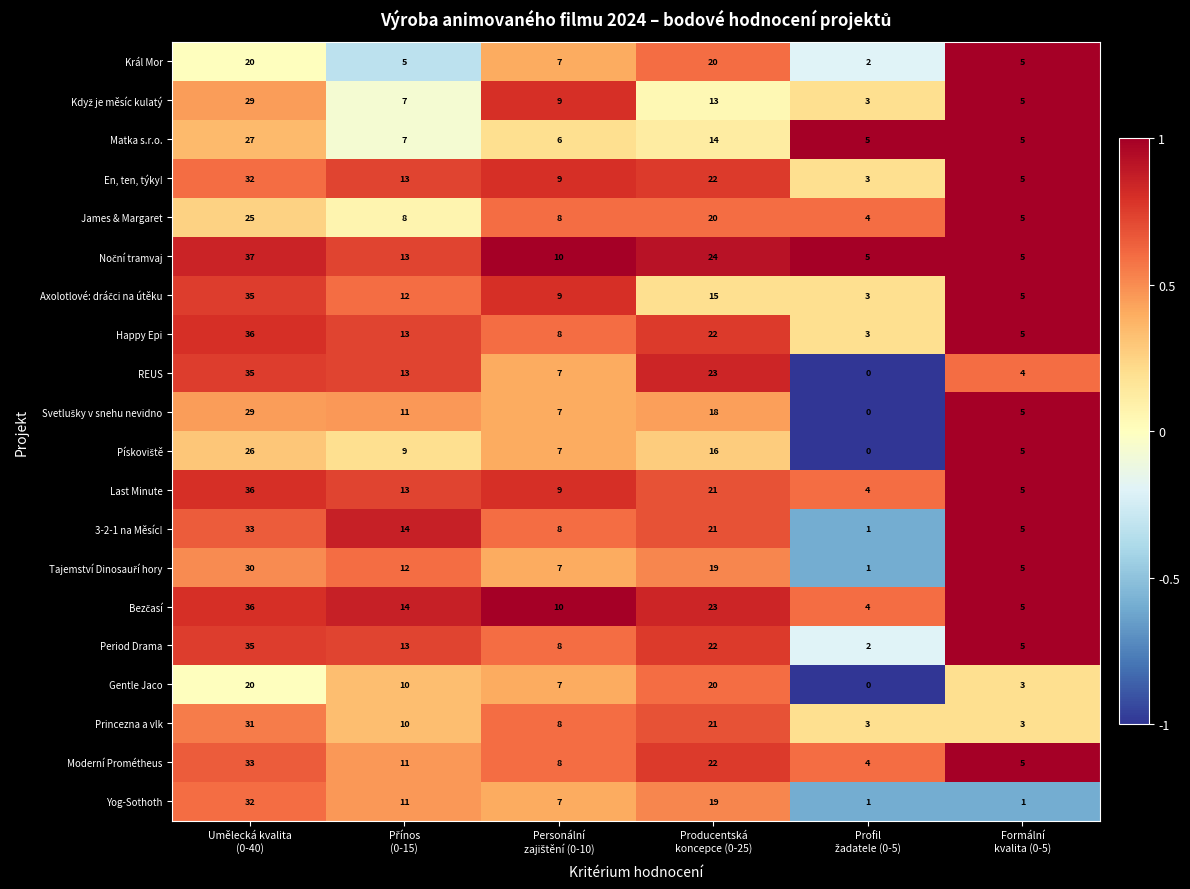

What is the minimum value shown in the chart?

0